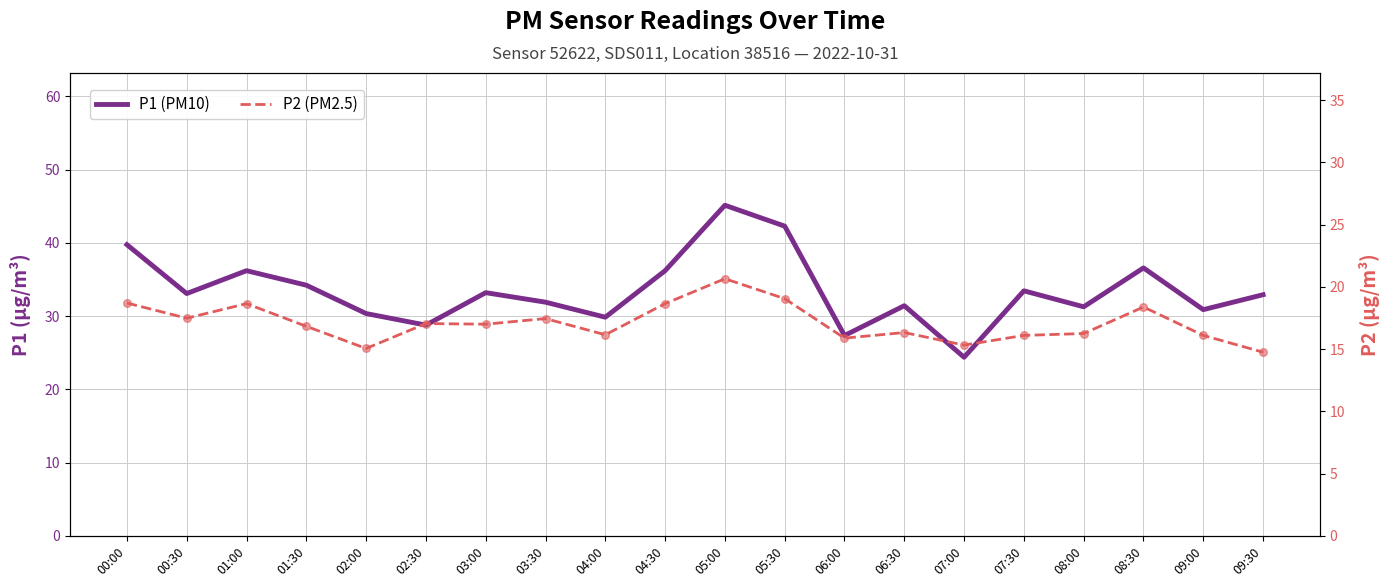

Which series has the largest total across all categories?

P1